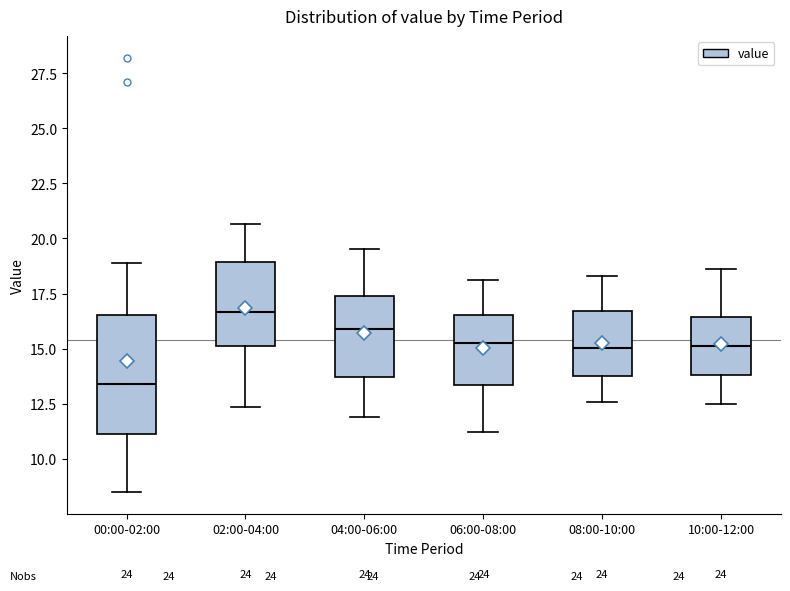

Reading left to right, transcribe this box plot: for each box, give where its median line is, the range the box spans, and where its two whiskers end, as read against the y-axis. The values are not printed on the chart, so give them approximately, as read against the axis.

00:00-02:00: median 13.5, box 11.0 to 16.5, whiskers 8.5 to 19.0
02:00-04:00: median 16.5, box 15.0 to 19.0, whiskers 12.5 to 20.5
04:00-06:00: median 16.0, box 13.5 to 17.5, whiskers 12.0 to 19.5
06:00-08:00: median 15.5, box 13.5 to 16.5, whiskers 11.0 to 18.0
08:00-10:00: median 15.0, box 14.0 to 16.5, whiskers 12.5 to 18.5
10:00-12:00: median 15.0, box 14.0 to 16.5, whiskers 12.5 to 18.5